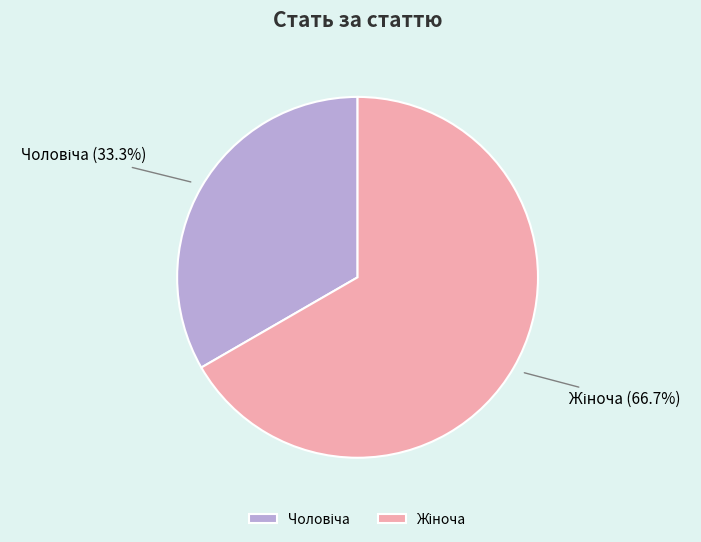

Which has a higher value, Жіноча or Чоловіча?

Жіноча